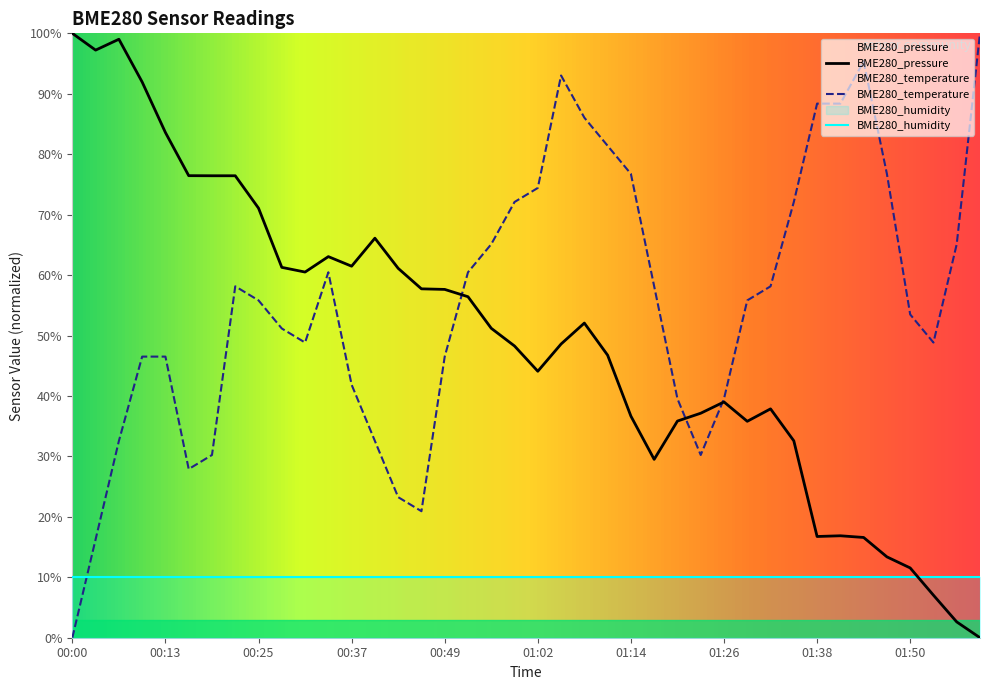

How many points are higher than both their immediate neighbors (excluding endpoints)?

4